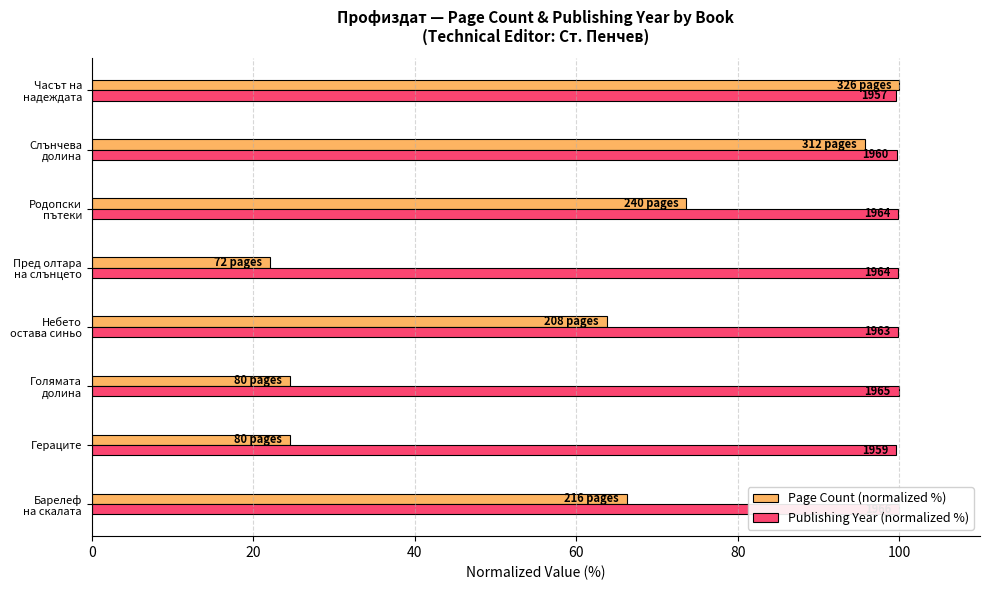

What is the value of the Page Count (normalized %) bar at the 6th from the left?

73.6